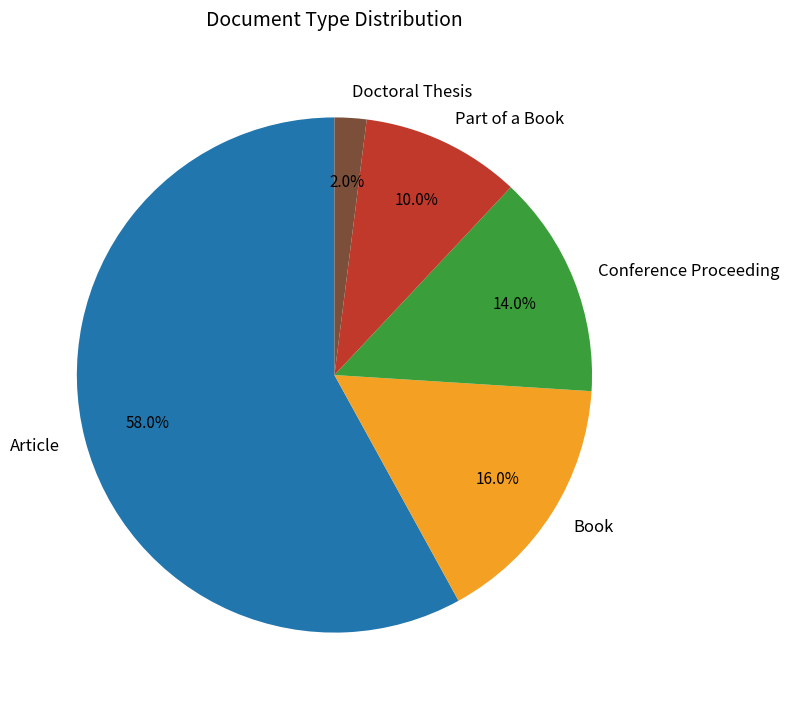

Which has a higher value, Conference Proceeding or Book?

Book